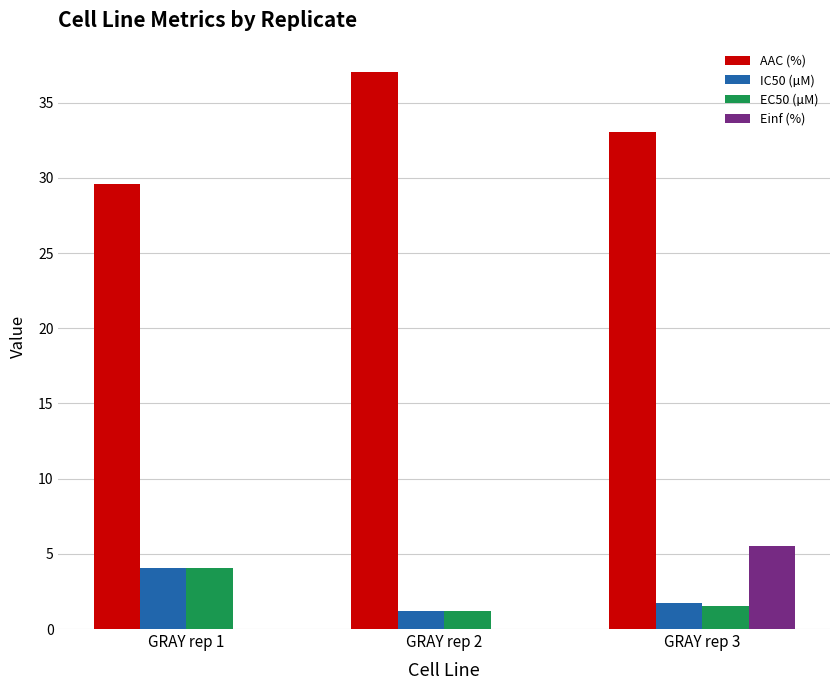

True or false: AAC (%) has a value of 33.0 at GRAY rep 3.

True